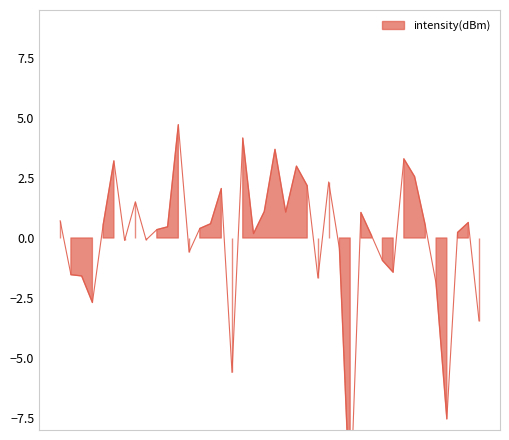

Rank the categories by value from highest to lowest.

11, 17, 20, 32, 5, 22, 33, 25, 23, 15, 7, 19, 21, 28, 0, 38, 14, 4, 34, 10, 13, 9, 37, 18, 29, 8, 6, 26, 12, 30, 31, 1, 2, 24, 35, 3, 39, 16, 36, 27